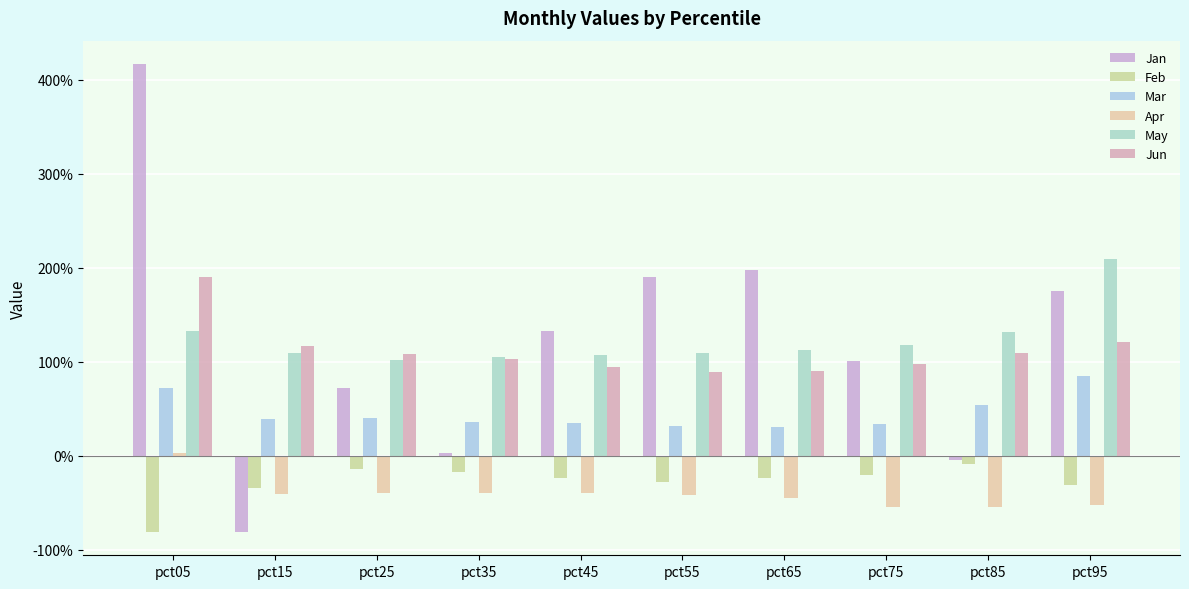

Are the bars grouped side by side (vs. stacked)?

Yes